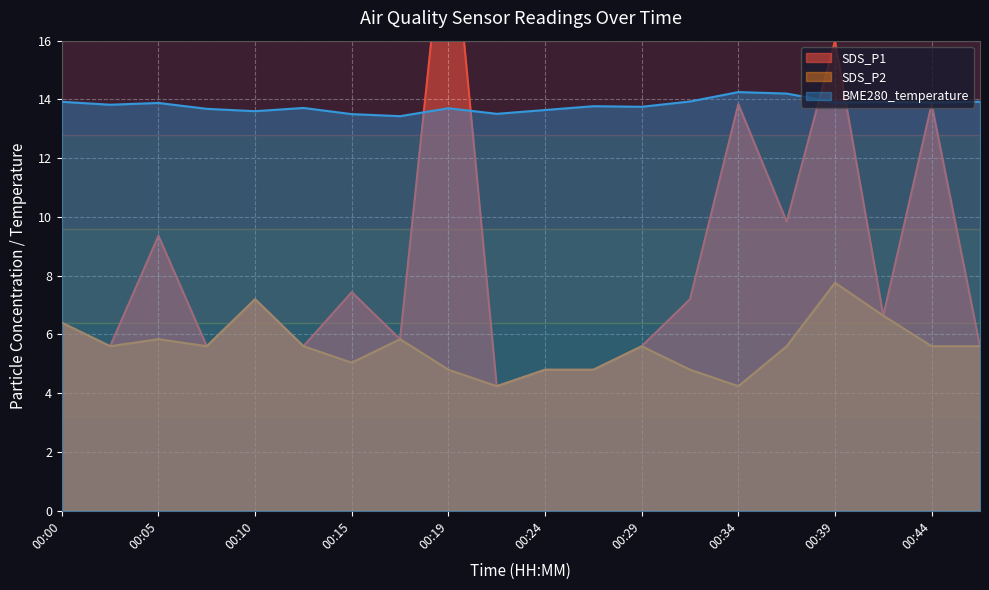

True or false: BME280_temperature and SDS_P2 cross at least once.

False